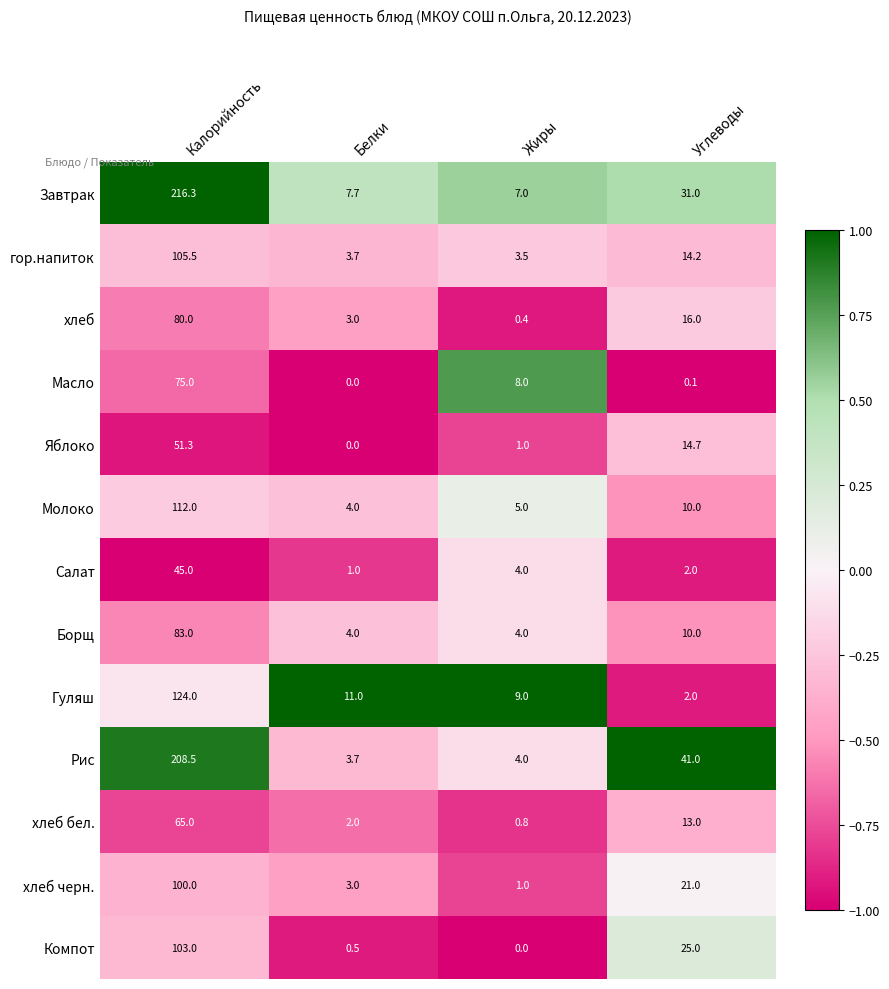

How many positive values does the Яблоко series have?

3